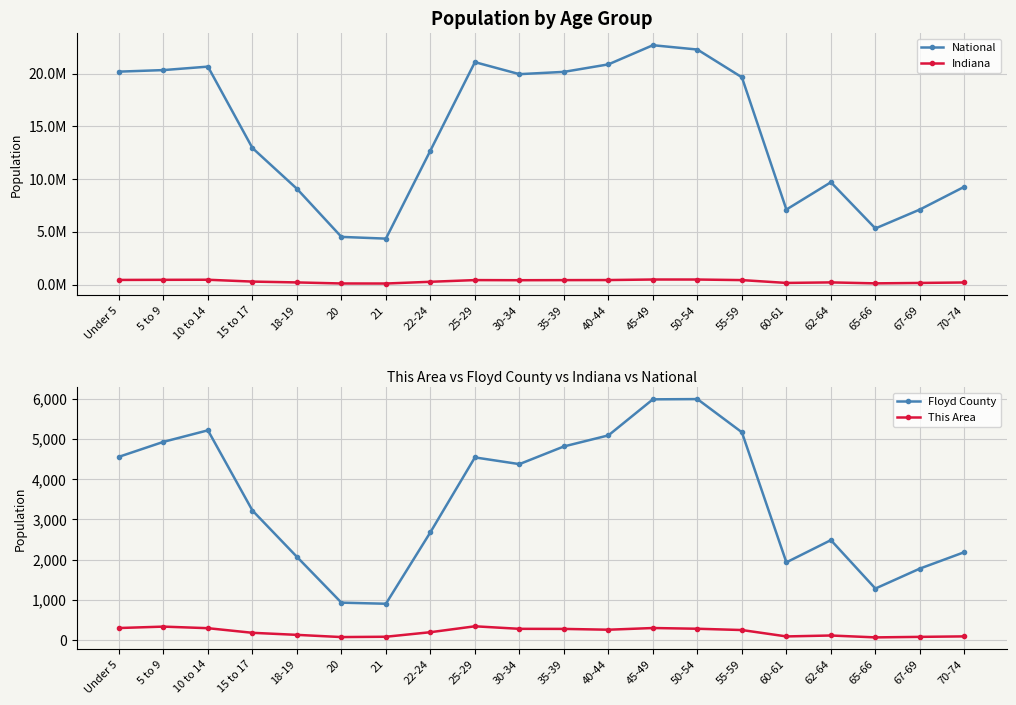

Is it true that This Area equals 135 at 60-61?

False